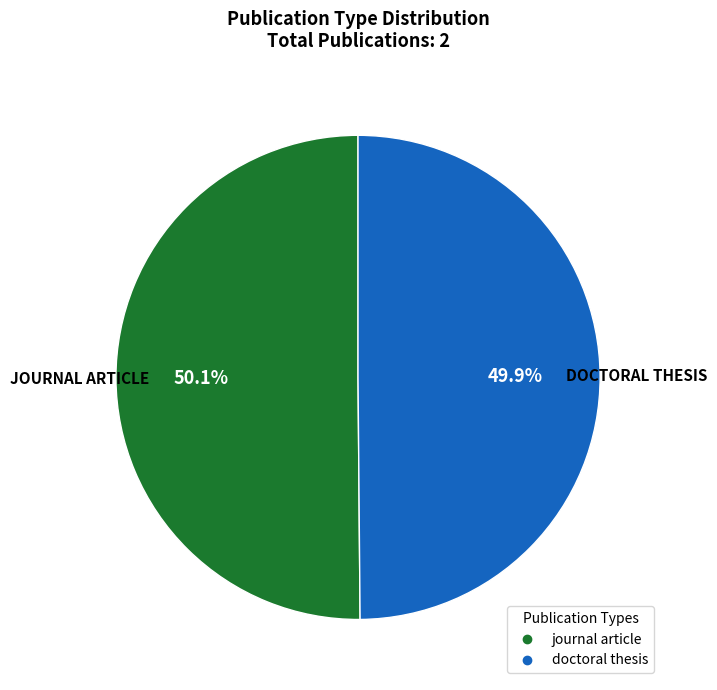

What is the ratio of the value at doctoral thesis to the value at journal article?

1.0